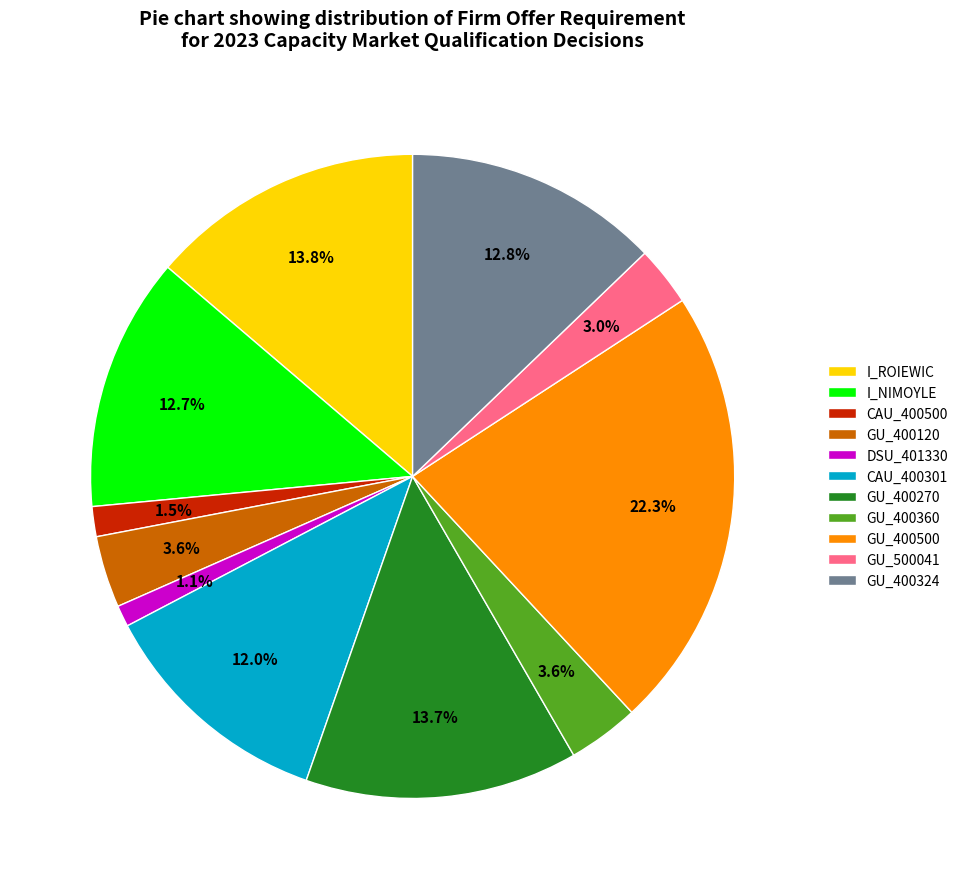

To the nearest percent, what is the combined percentage of GU_400324 and GU_400360?

16%